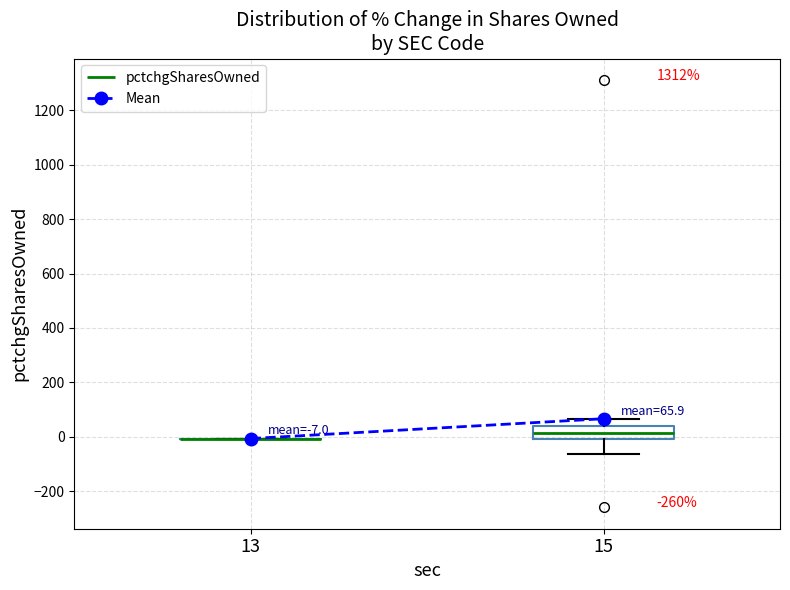

Which box is the tallest, from its lower edge to its upper edge?

15